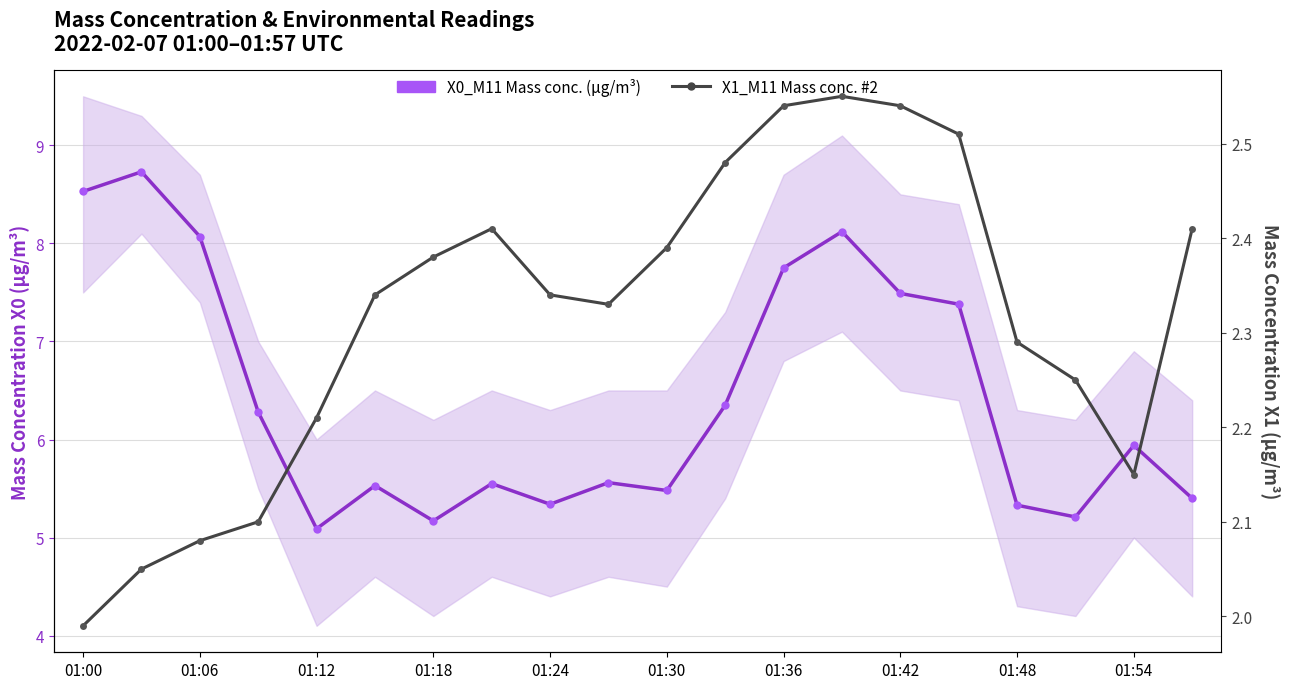

What is the difference between the maximum and minimum values in the X1_M11 (Mass conc. #2) series?

0.6